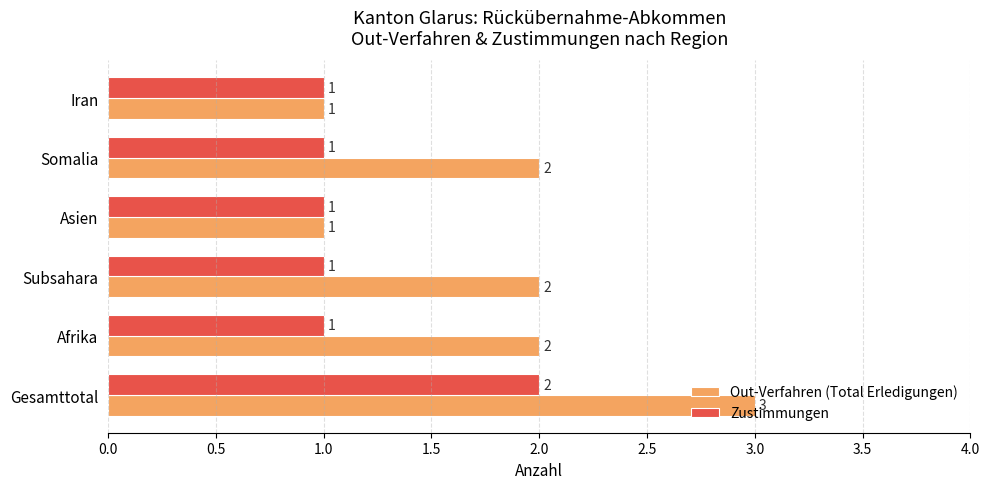

True or false: Zustimmungen has a value of 2 at Subsahara.

False